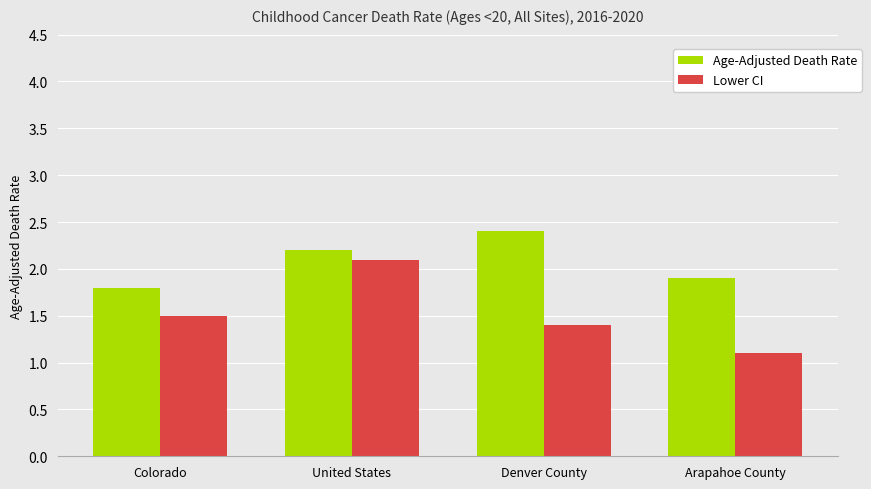

What value does the Age-Adjusted Death Rate series have at Arapahoe County?

1.9